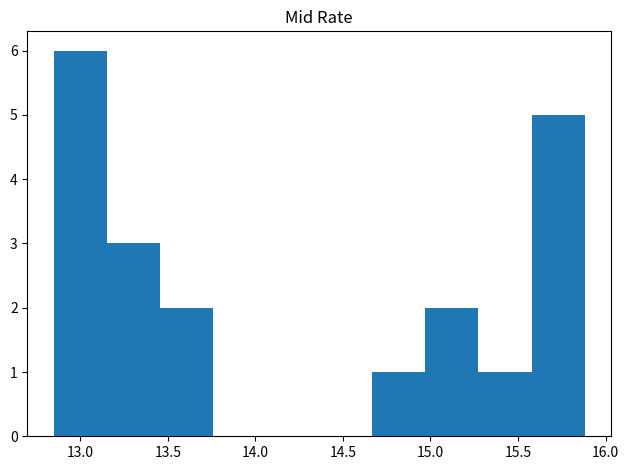

Reading left to right, transcribe this chart: for each bar, give the range it covers on the x-axis and its height. Neither the bar edges nor the heights are printed on the chart, so give them approximately, as read against the axes.

12.85 to 13.15: 6
13.15 to 13.45: 3
13.45 to 13.75: 2
13.75 to 14.05: 0
14.05 to 14.35: 0
14.35 to 14.65: 0
14.65 to 14.95: 1
14.95 to 15.25: 2
15.25 to 15.60: 1
15.60 to 15.90: 5